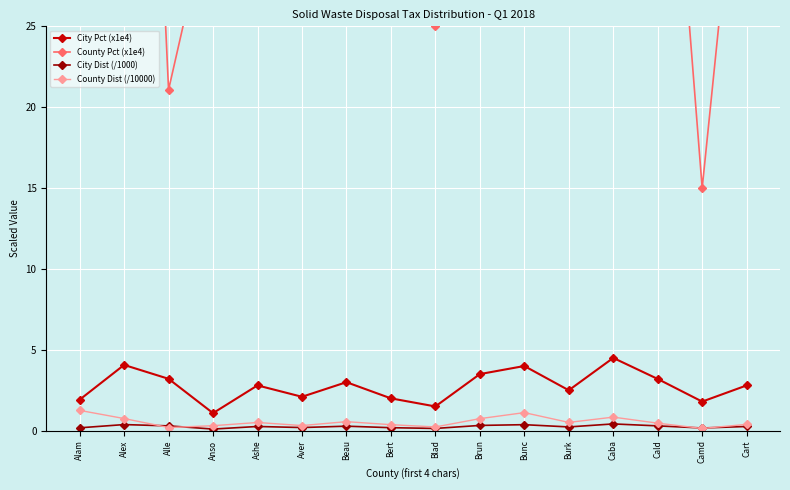

What is the average value of the County Pct (x1e4) series?

58.5